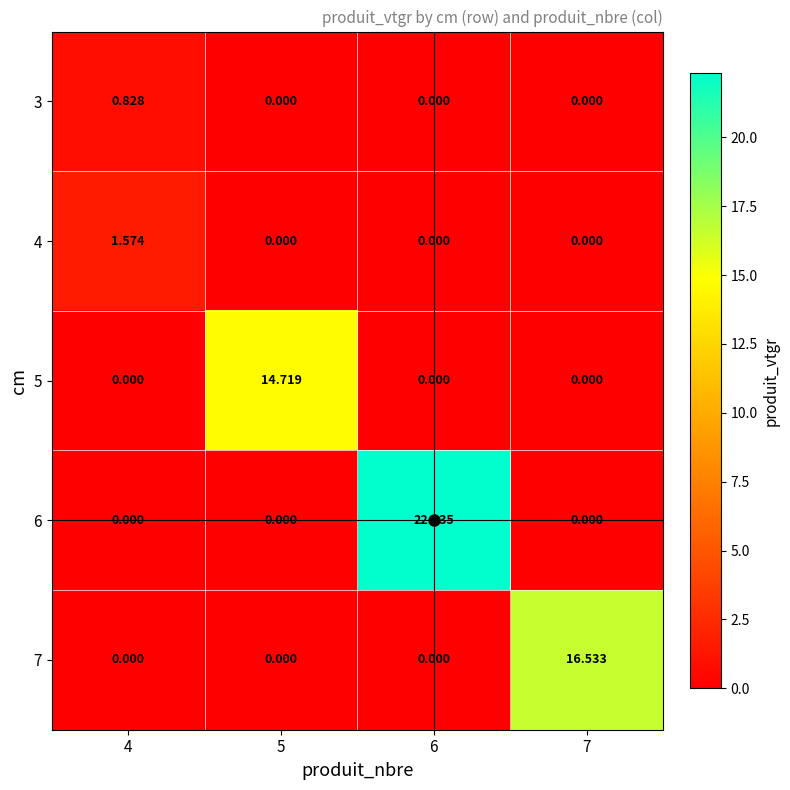

Is the value of 4 at 5 greater than the value of 5 at 5?

No